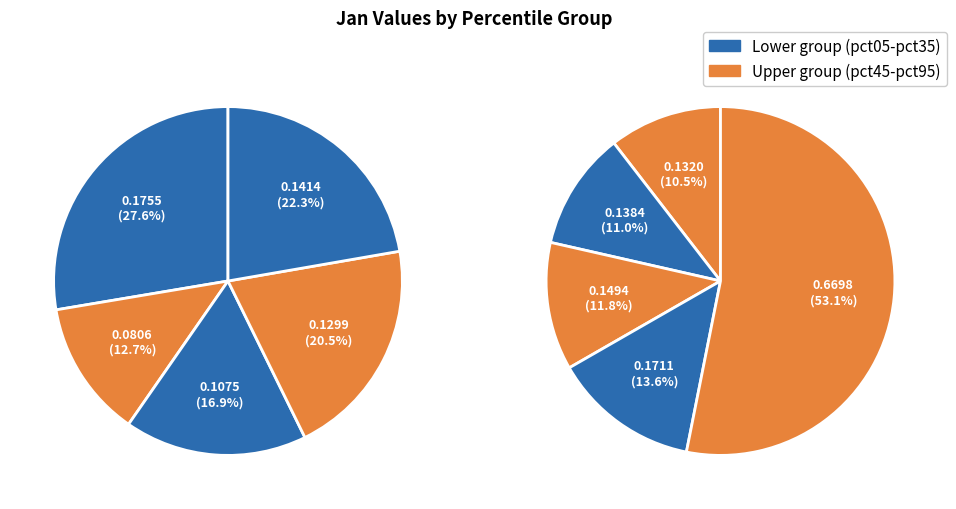

Which category has the smallest portion of the pie?

pct15